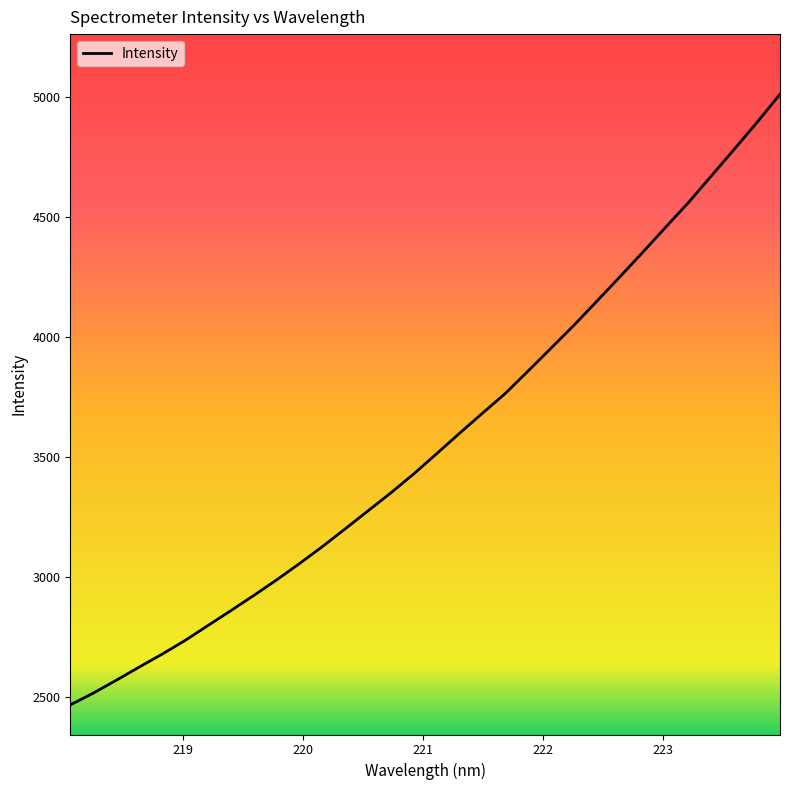

Is this an area chart (filled region under the line)?

No